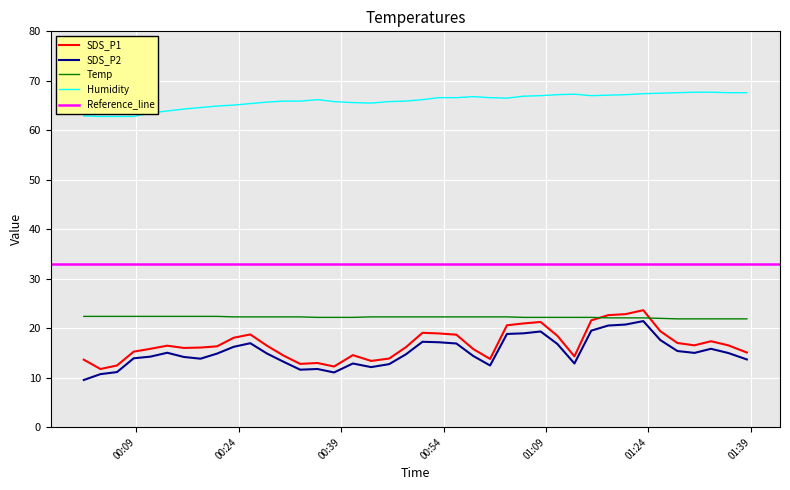

At which label is SDS_P2 closest to 15?

2022/08/16 01:35:42